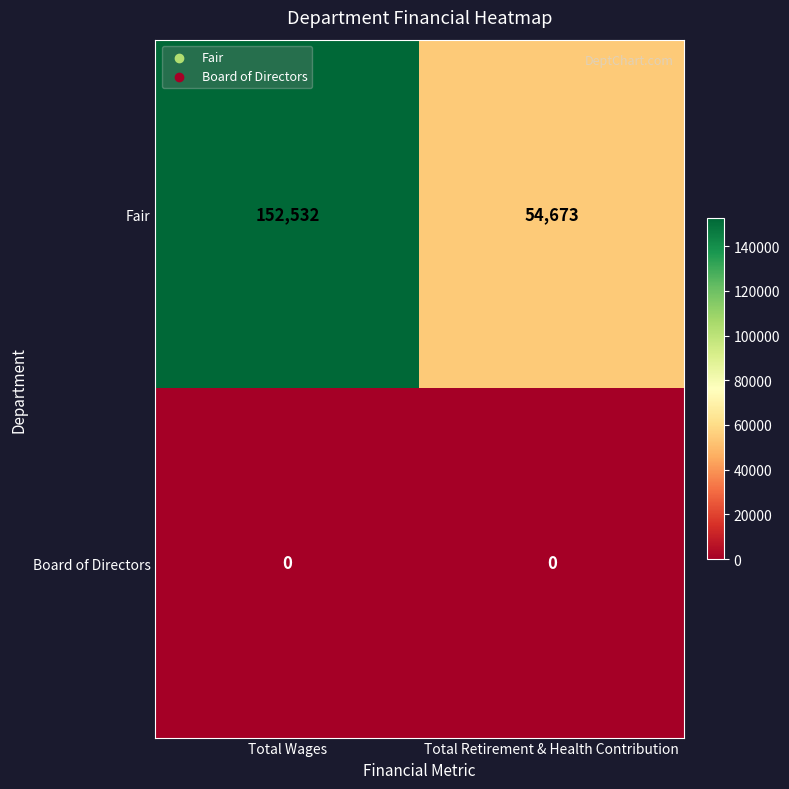

What is the greatest value displayed?

152532